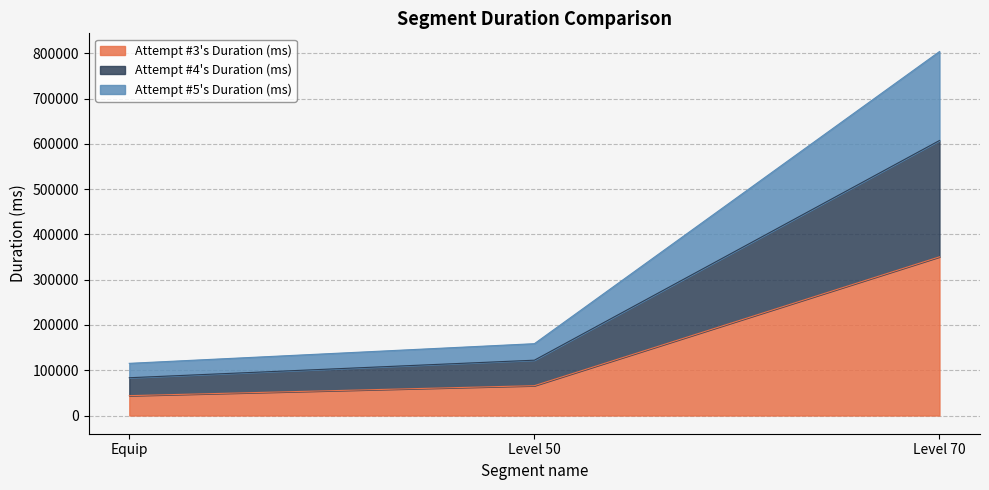

Count the number of categories in the chart.

3